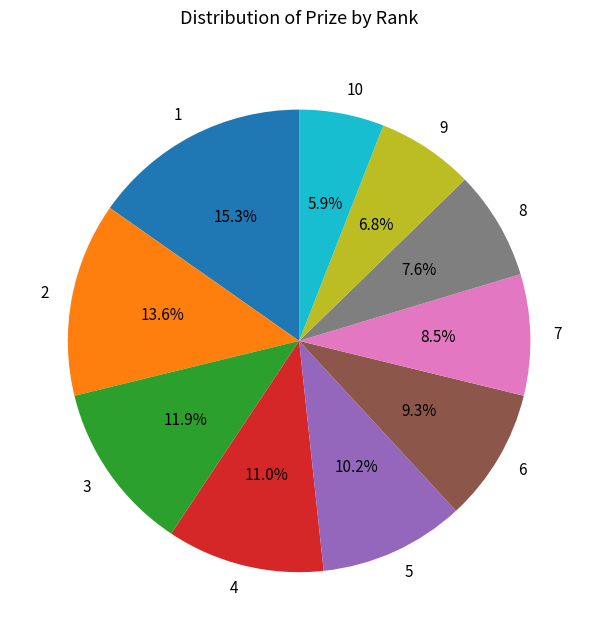

To the nearest percent, what percentage of the pie is 10?

6%